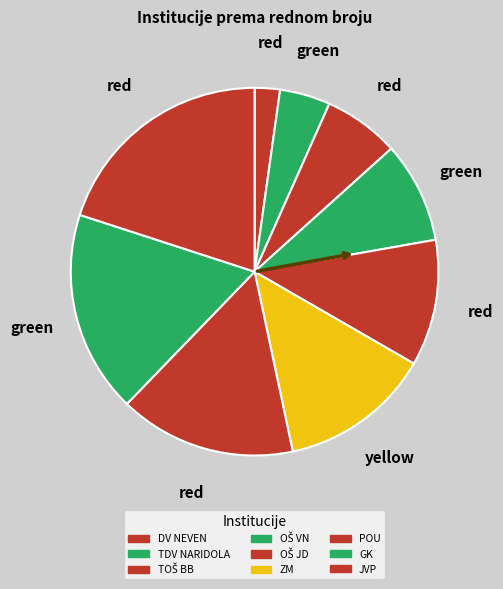

What percentage do DV NEVEN and TDV NARIDOLA together represent?

6.7%